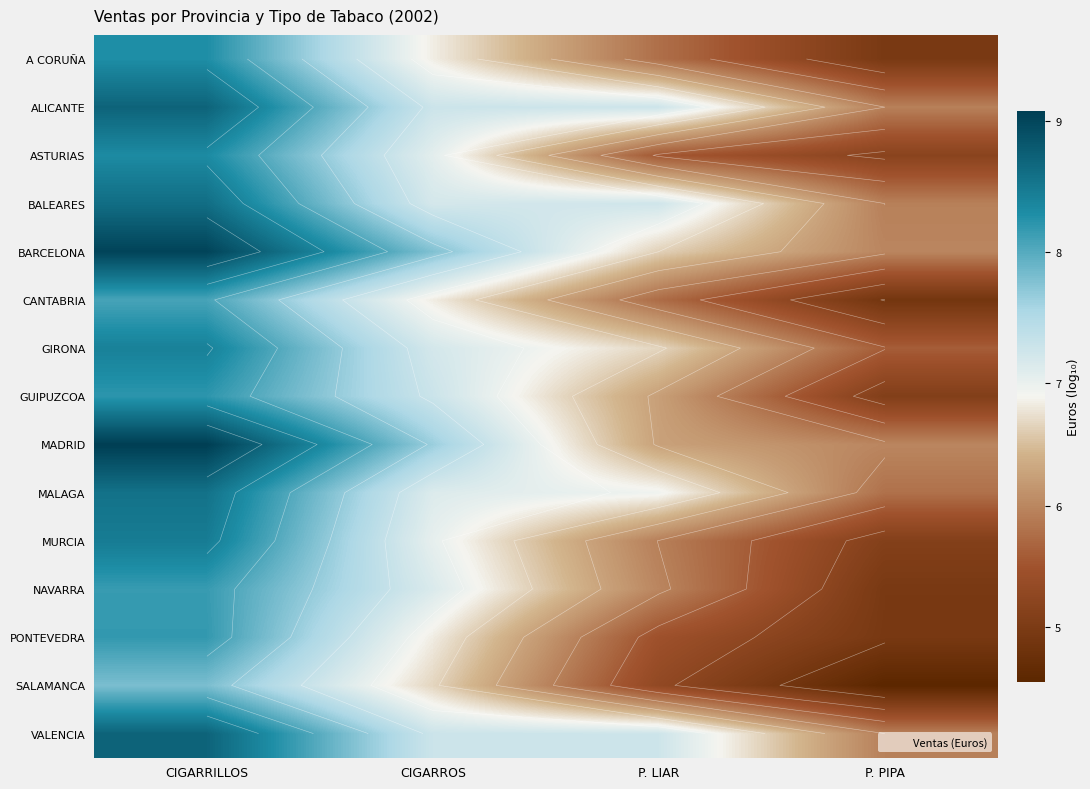

What is the difference between the highest and lowest values at CIGARROS?

1.1